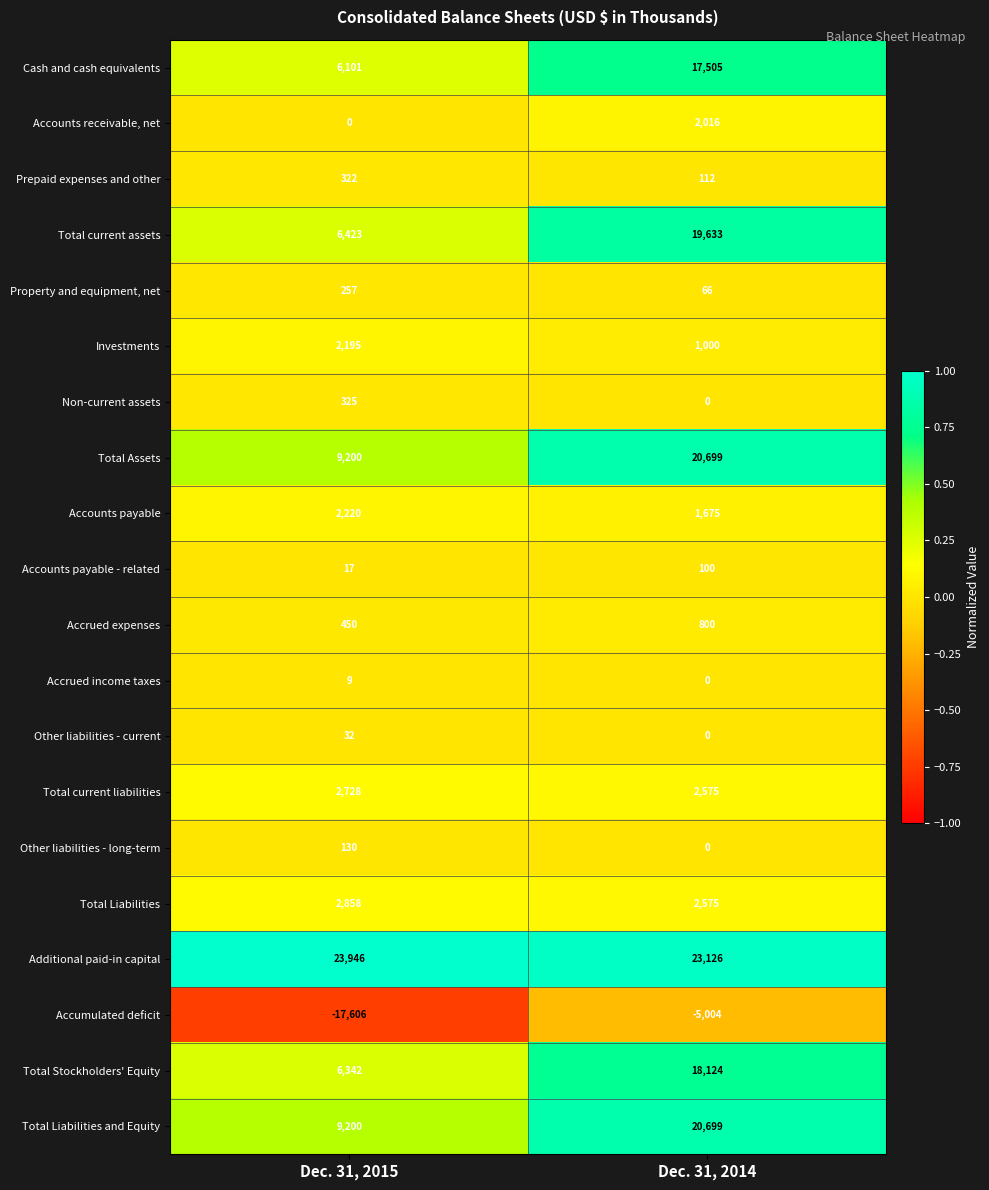

What is the total value across all series at Dec. 31, 2015?

55149